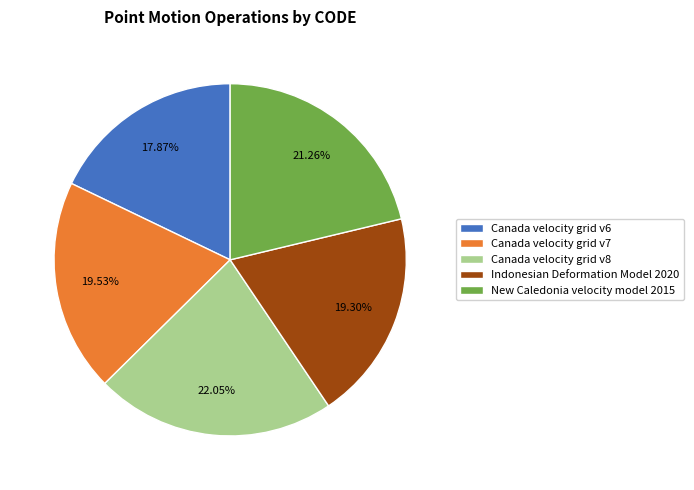

Approximately how many times larger is the value at Canada velocity grid v6 compared to Canada velocity grid v7?

0.9